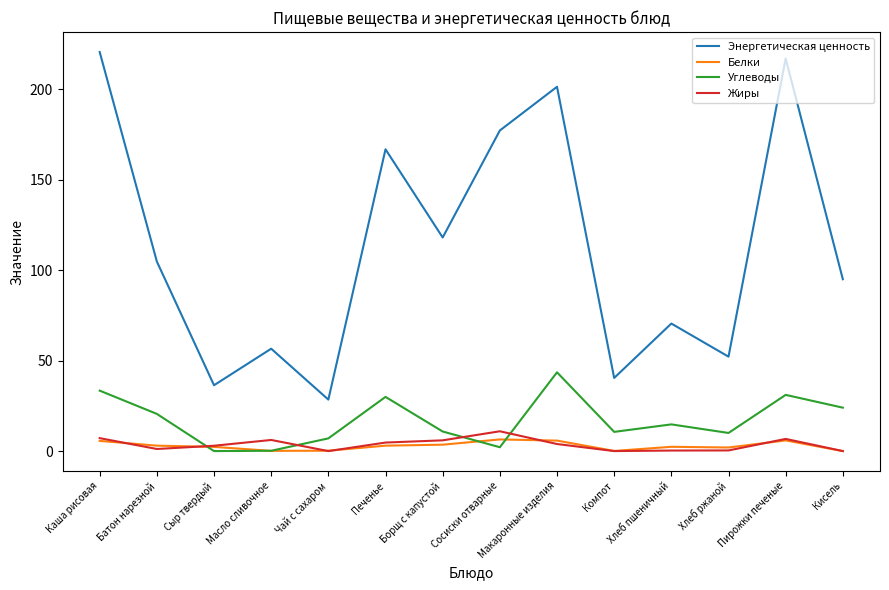

What is the approximate value of Энергетическая ценность at Печенье?

166.8